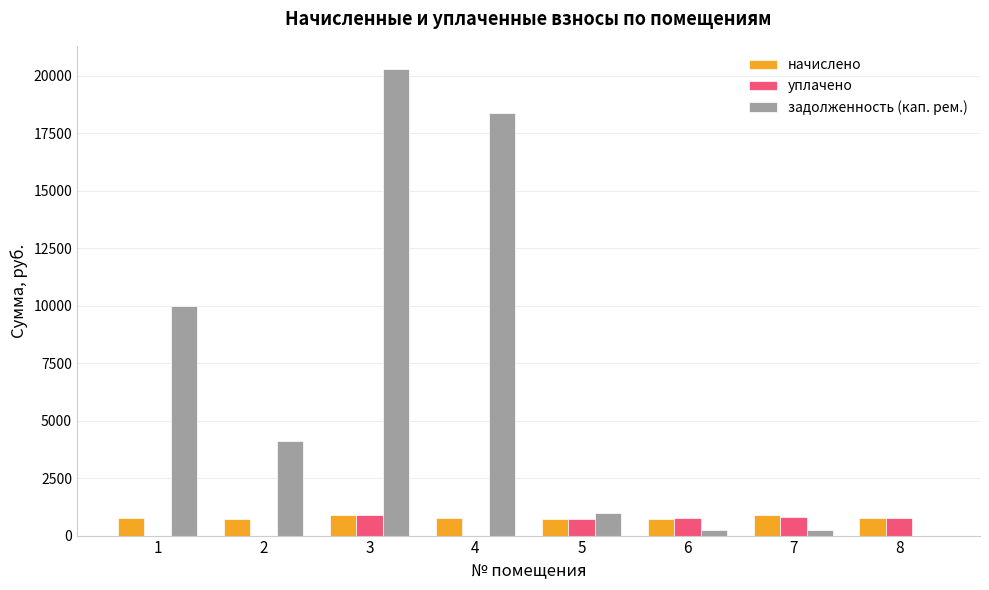

Is it true that задолженность (кап. рем.) equals 4116.3 at 2?

True